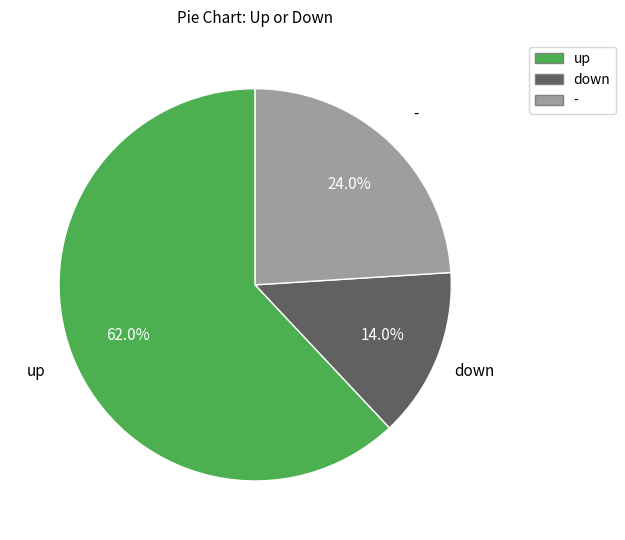

What is the ratio of the value at down to the value at -?

0.6